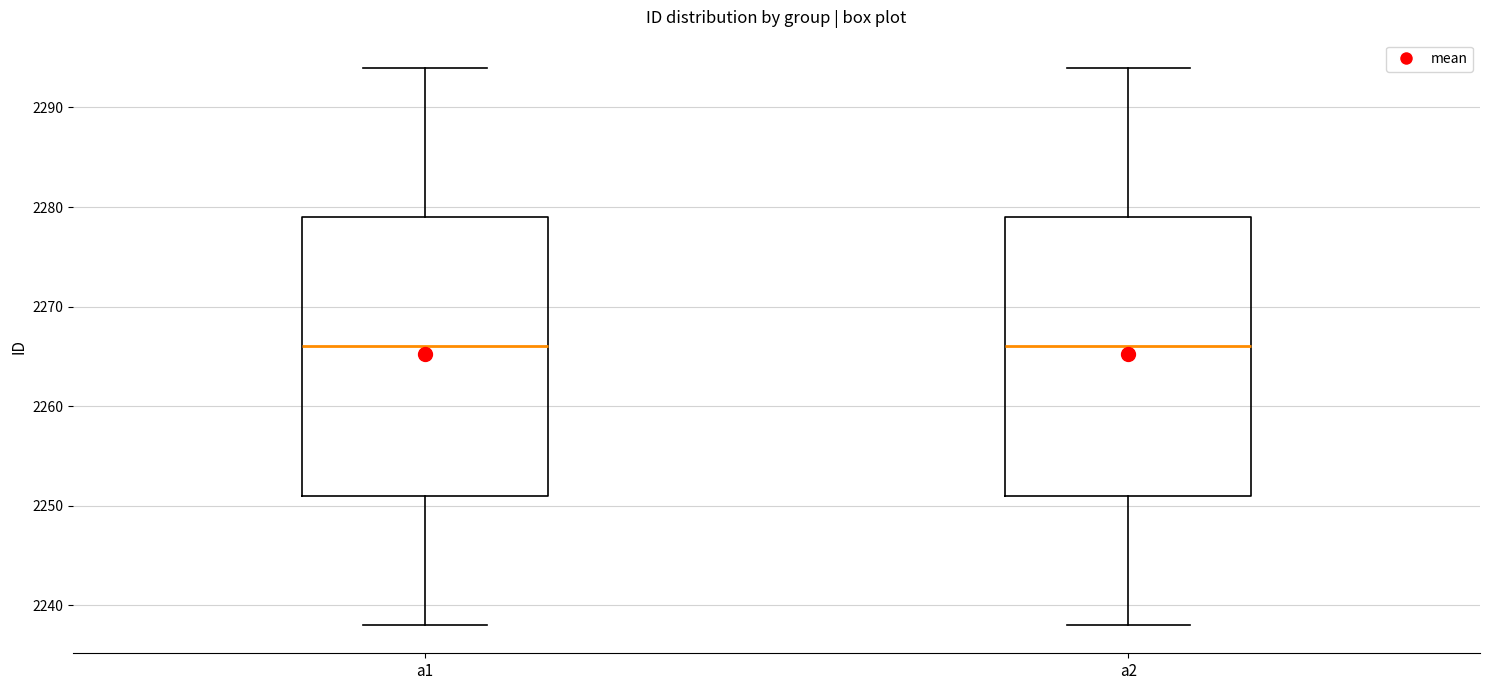

Reading left to right, transcribe this box plot: for each box, give where its median line is, the range the box spans, and where its two whiskers end, as read against the y-axis. The values are not printed on the chart, so give them approximately, as read against the axis.

a1: median 2266, box 2251 to 2279, whiskers 2238 to 2294
a2: median 2266, box 2251 to 2279, whiskers 2238 to 2294